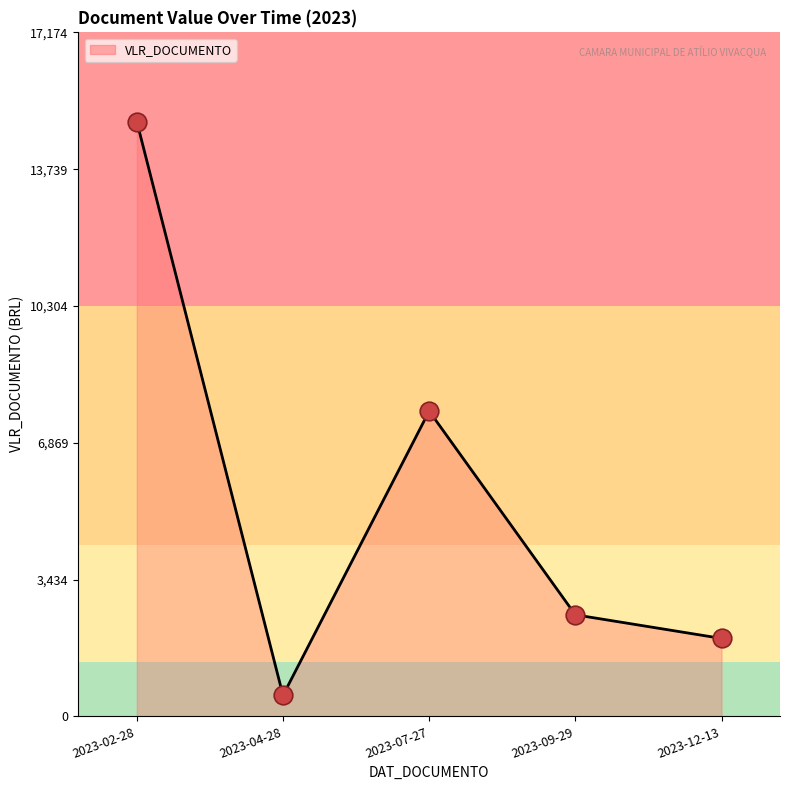

Approximately how many times larger is the value at 2023-07-27 compared to 2023-09-29?

3.0